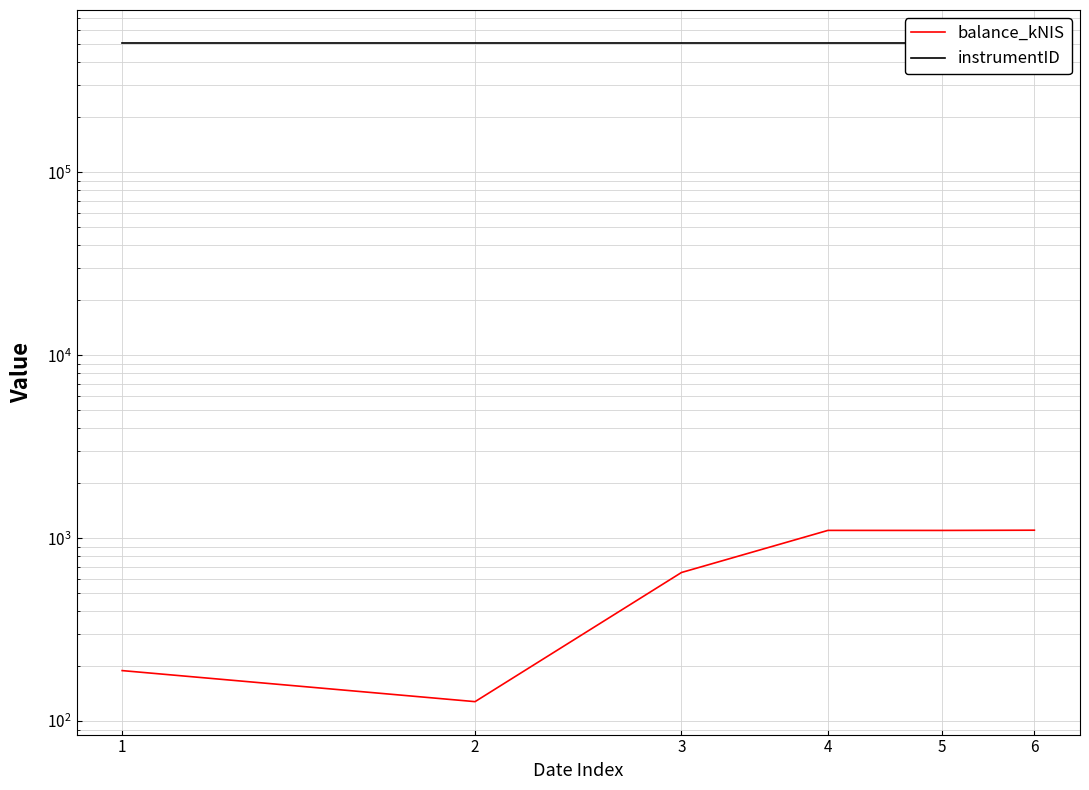

What is the lowest value of the balance_kNIS series?

127.8